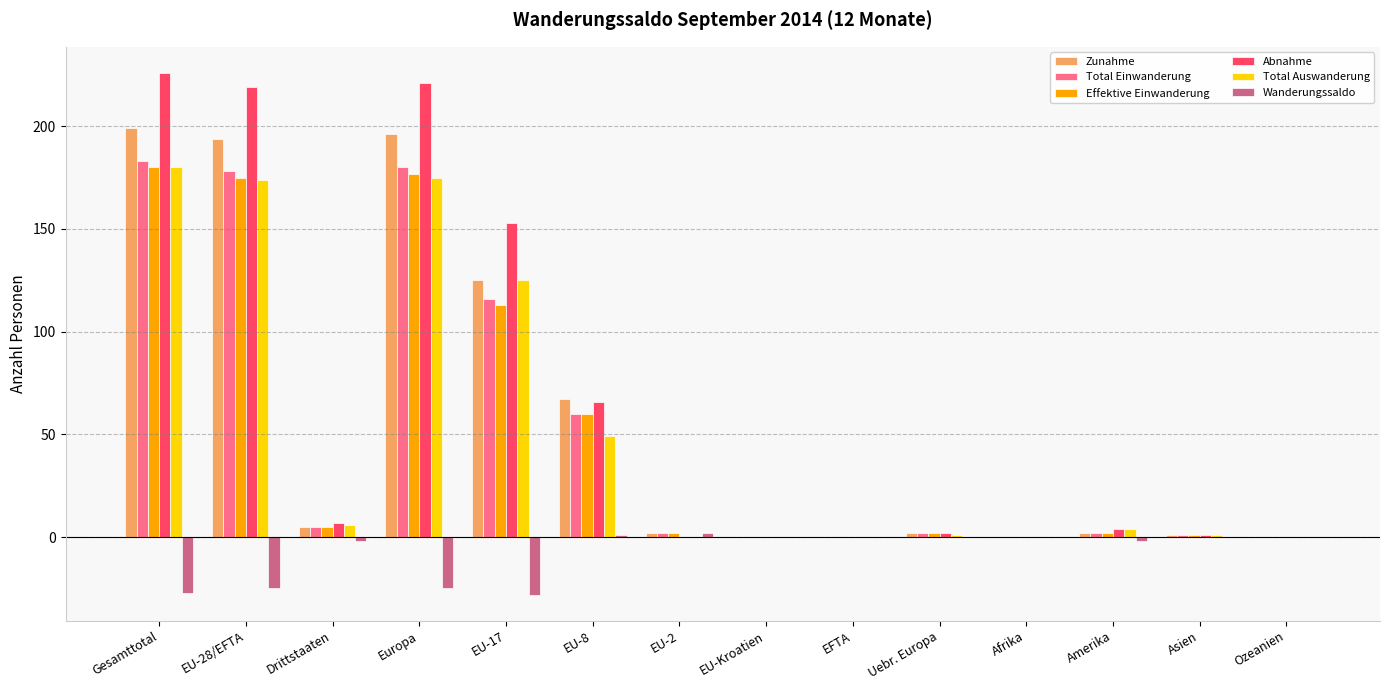

What is the greatest value displayed?

226